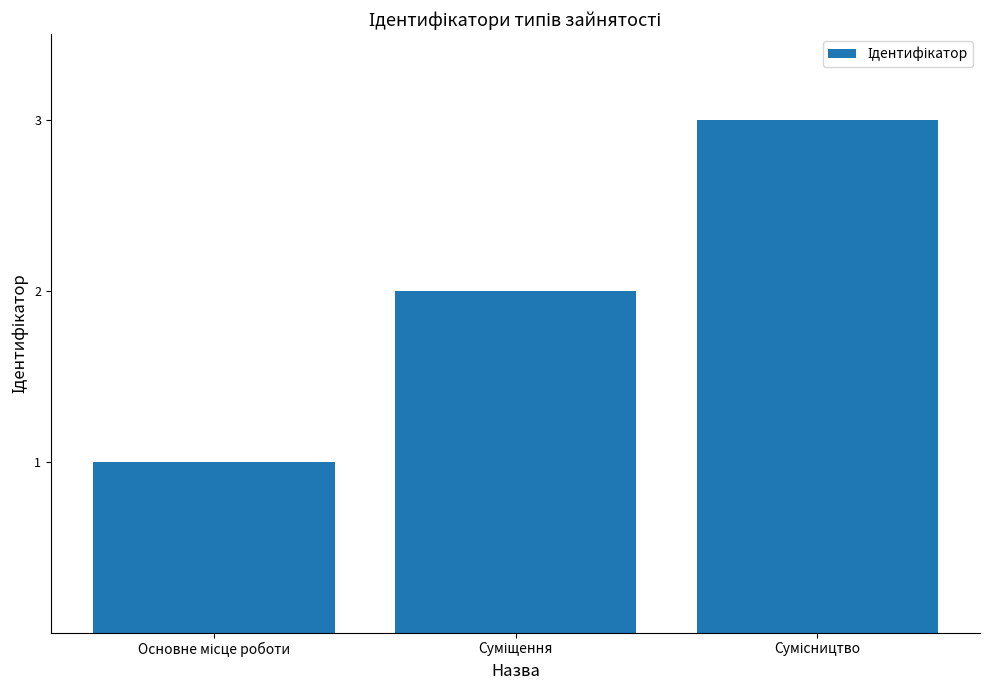

What is the value of the 3rd bar from the left?

3